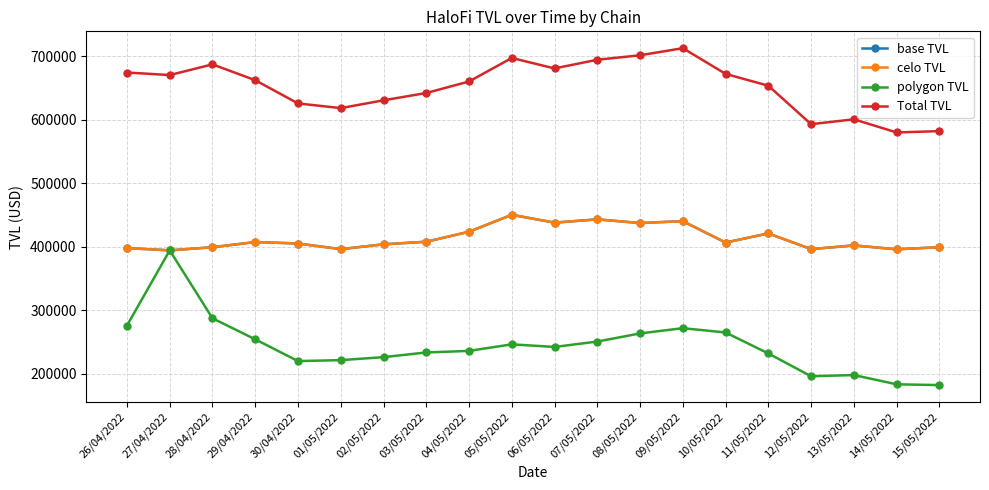

True or false: Total TVL and polygon TVL intersect in this chart.

False